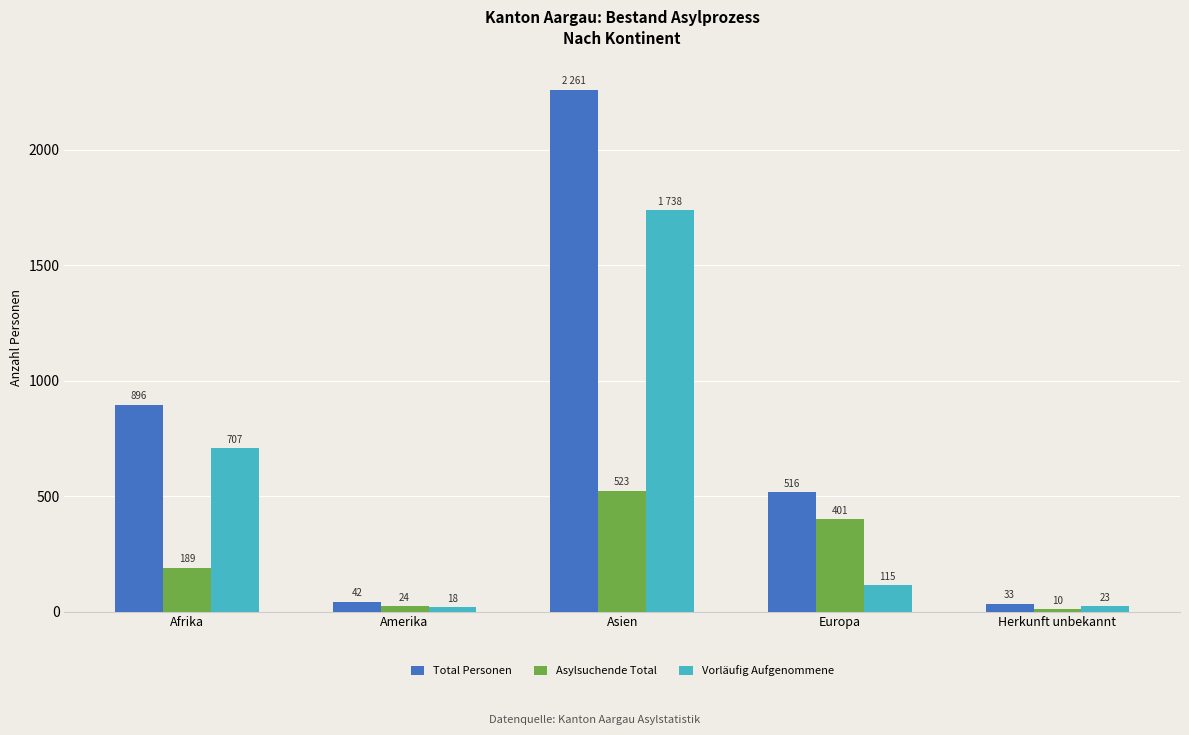

Read the Total Personen value at Amerika, to the nearest 50.

50